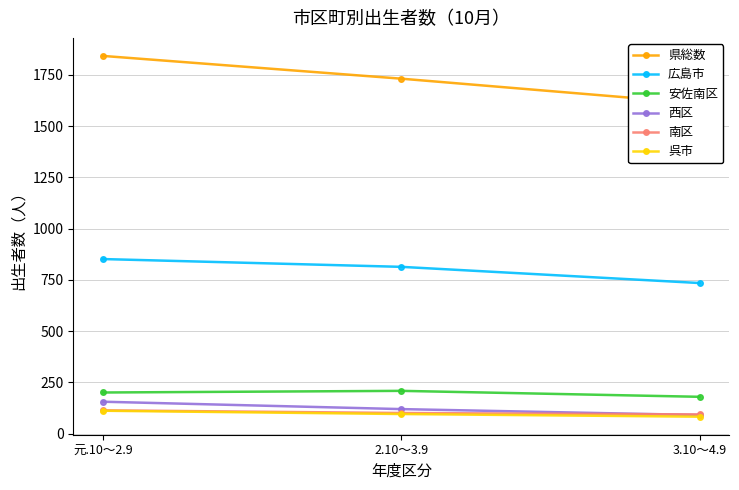

True or false: 安佐南区 has a value of 180 at 3.10～4.9.

True